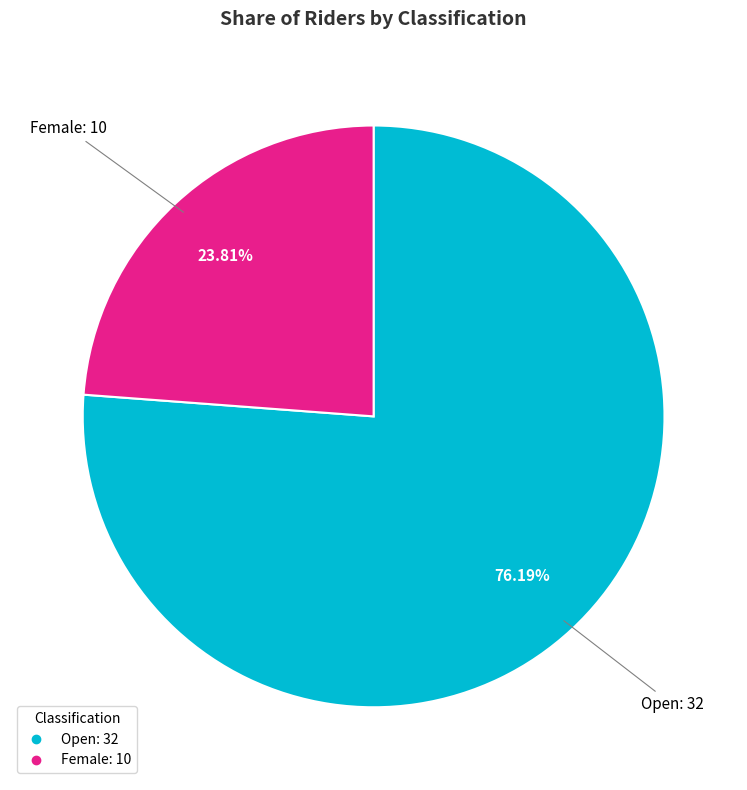

Combined, do Female and Open account for over 50%?

Yes